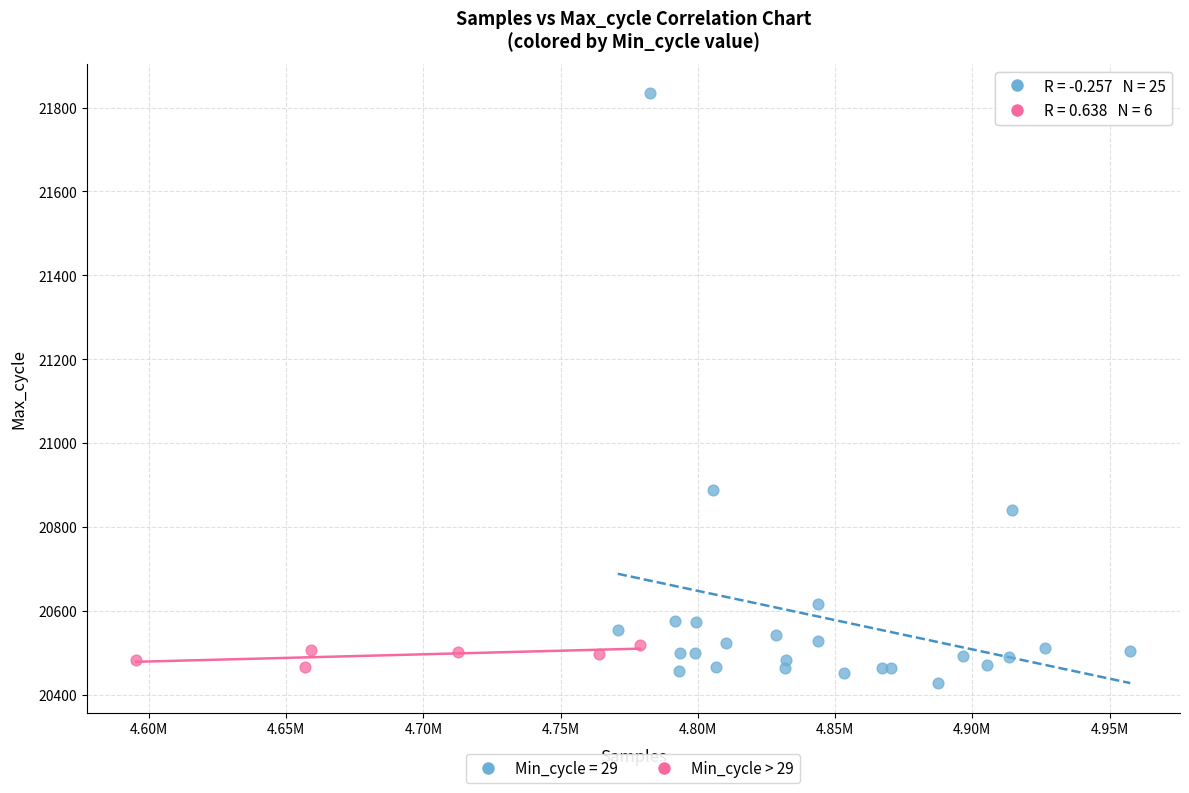

Which series contains the highest Y value?

Min_cycle = 29